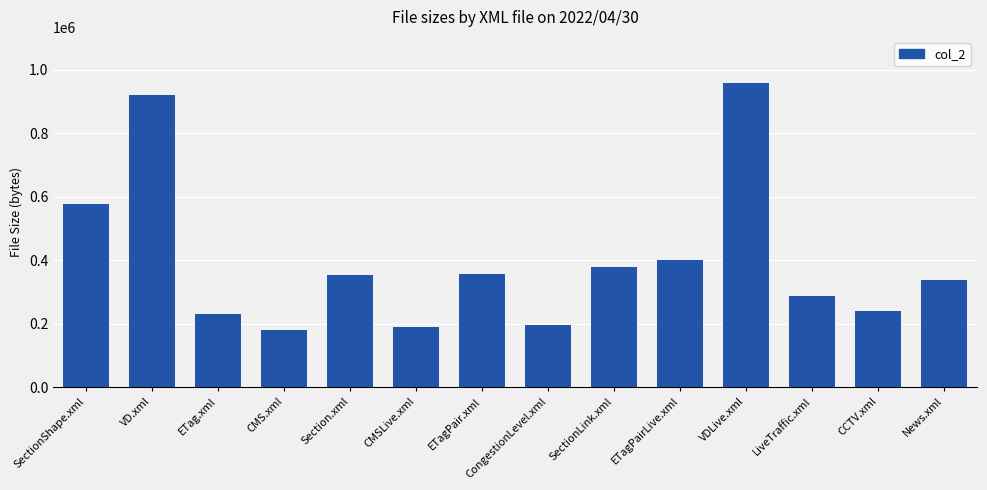

What is the greatest value displayed?

960156